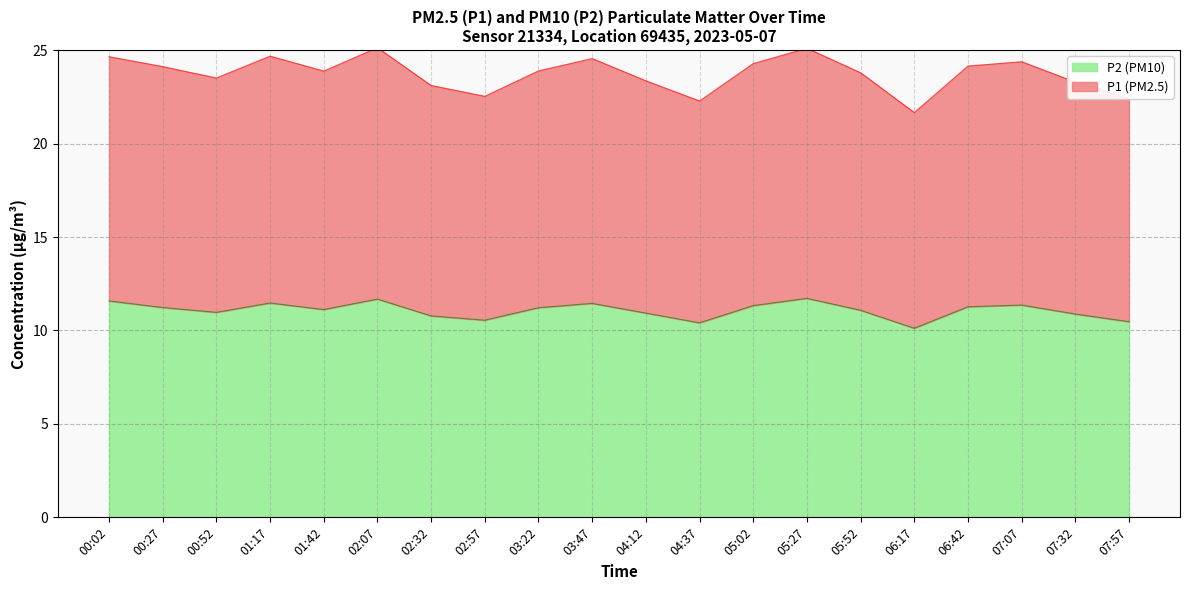

At which category is the sum across all series the highest?

05:27